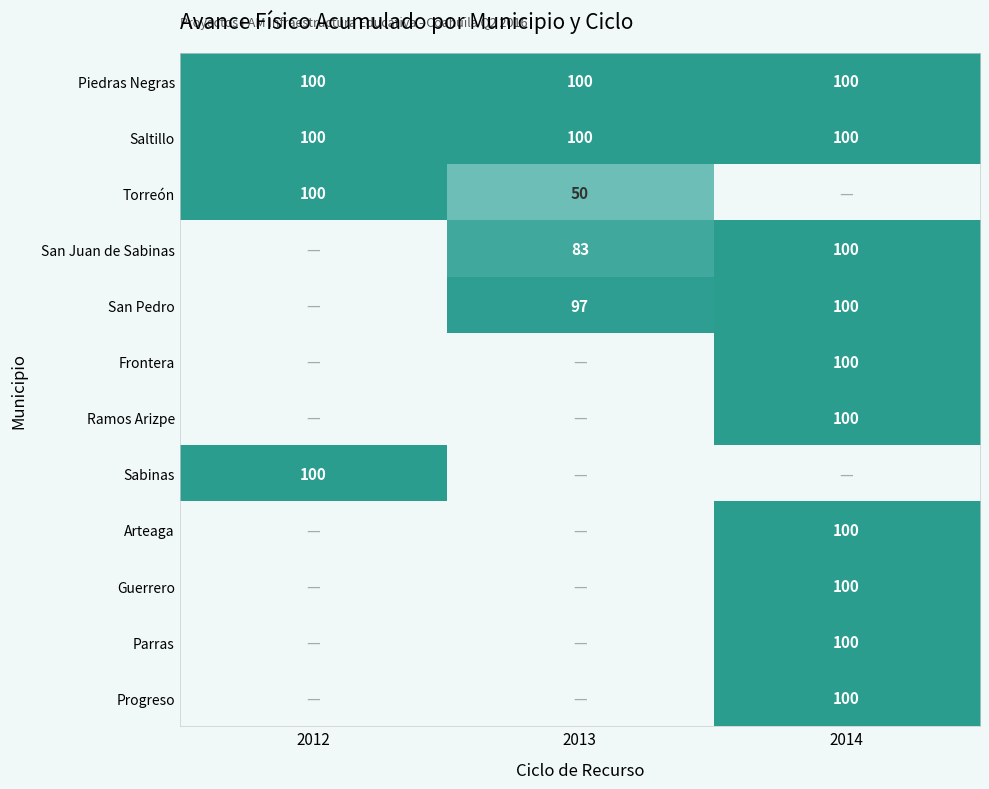

What is the sum of the Piedras Negras values at 2014 and 2012?

200